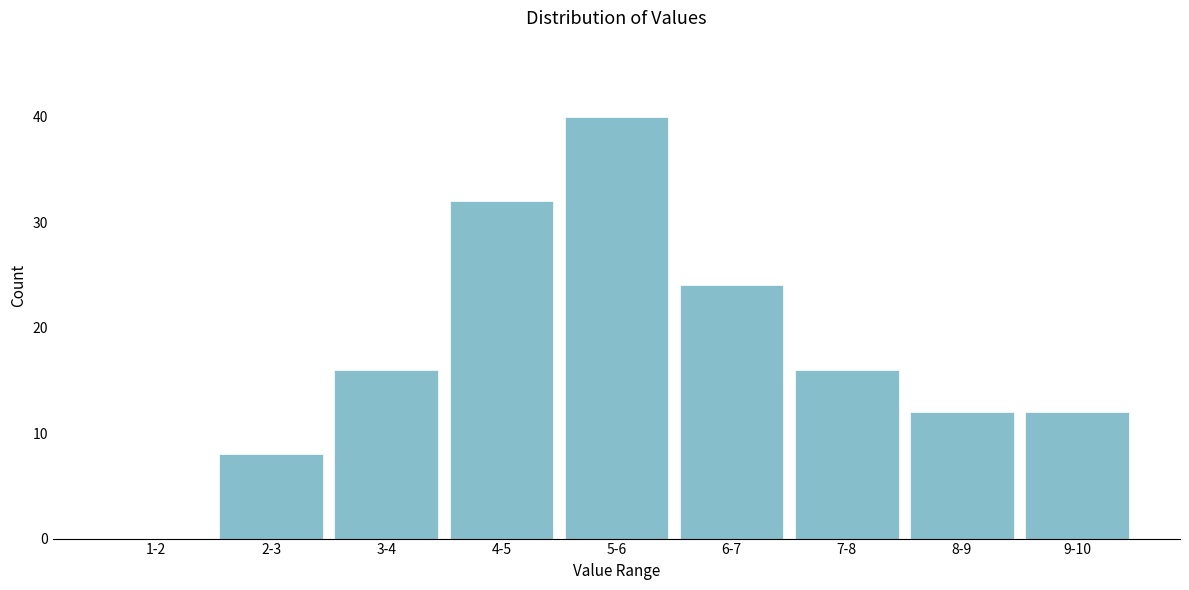

Reading right to left, transcribe all the data shown in this chart.

9-10=12	8-9=12	7-8=16	6-7=24	5-6=40	4-5=32	3-4=16	2-3=8	1-2=0